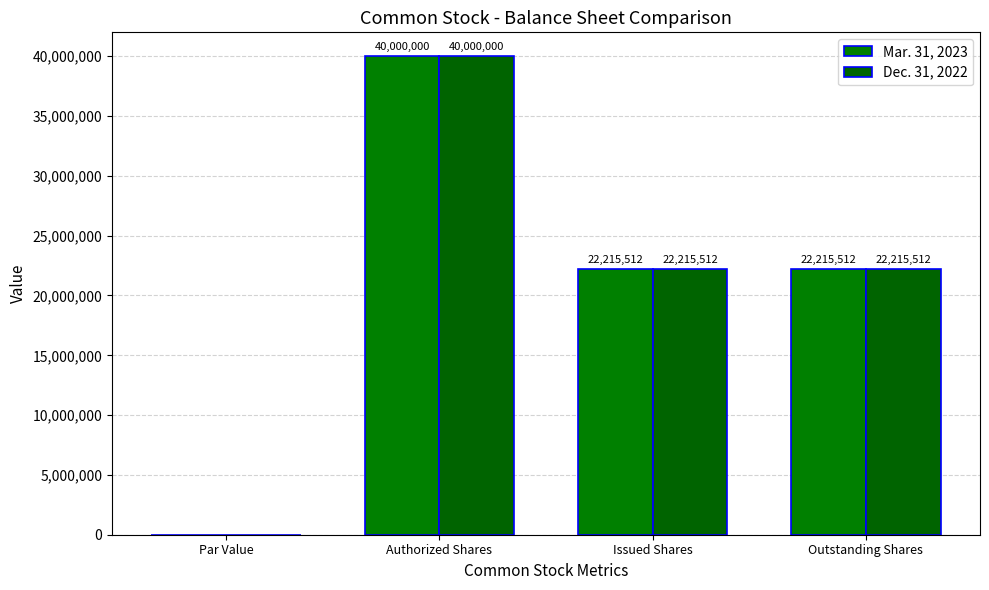

What is the value of the Dec. 31, 2022 bar at the 2nd from the left?

40000000